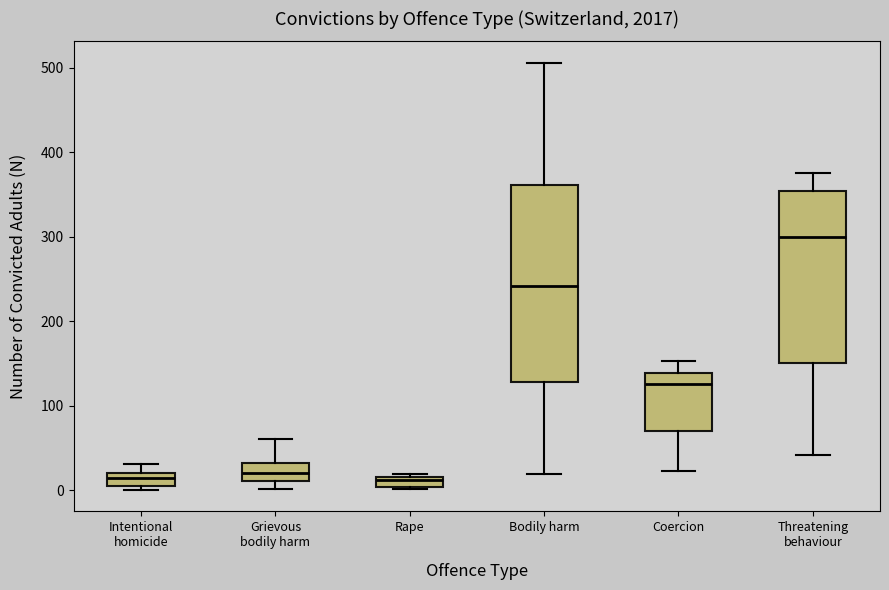

Where is the lower edge of the box for Coercion on the y-axis? The values are not printed on the chart, so give them approximately, as read against the axis.

70